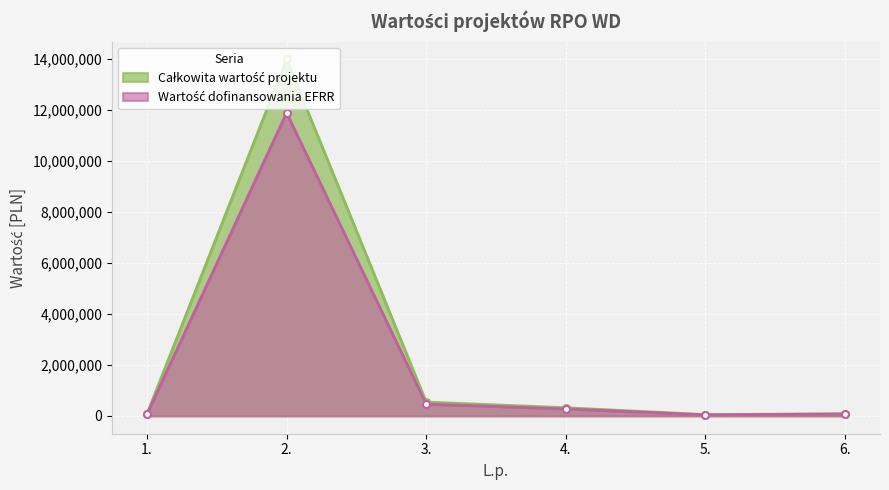

What is the label of the 1st point from the left?

1.